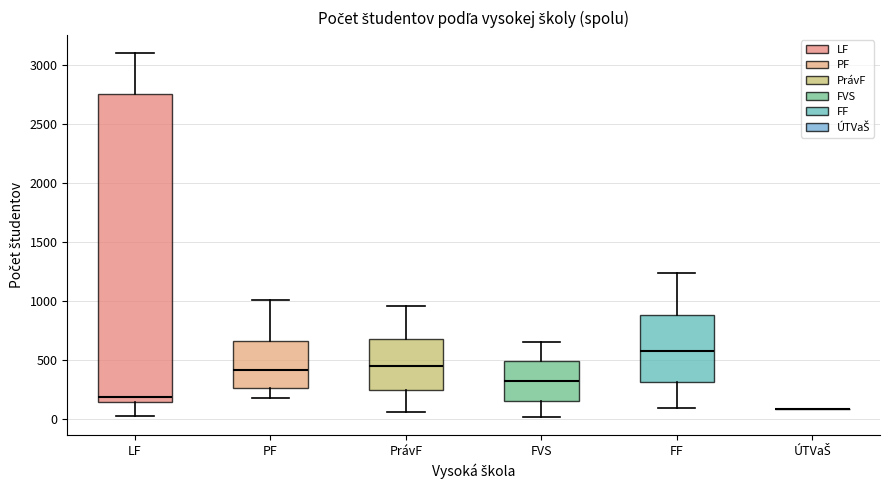

Reading left to right, read every box against the y-axis: the position of its median line, the range the box covers, and the ends of its whiskers. The values are not printed on the chart, so give them approximately, as read against the axis.

LF: median 200, box 150 to 2750, whiskers 0 to 3100
PF: median 400, box 250 to 650, whiskers 200 to 1000
PrávF: median 450, box 250 to 700, whiskers 50 to 950
FVS: median 300, box 150 to 500, whiskers 0 to 650
FF: median 550, box 300 to 900, whiskers 100 to 1250
ÚTVaŠ: box collapsed to a line at 100, whiskers 100 to 100